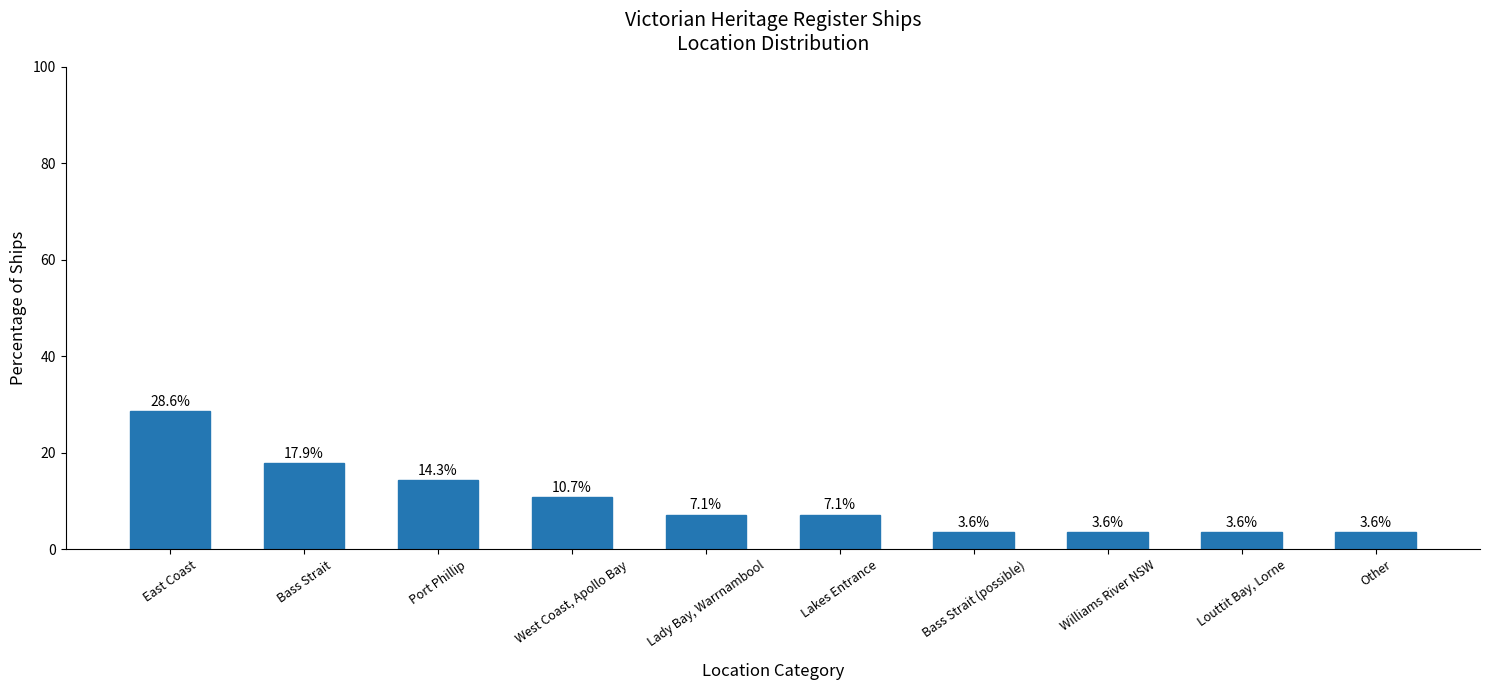

Where does the data first go above 7?

East Coast